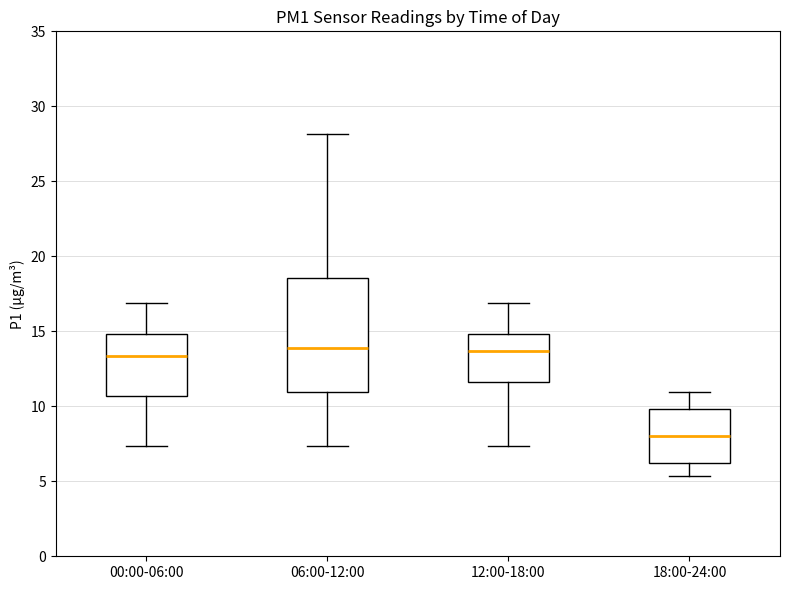

Where is the upper edge of the box for 00:00-06:00 on the y-axis? The values are not printed on the chart, so give them approximately, as read against the axis.

15.0